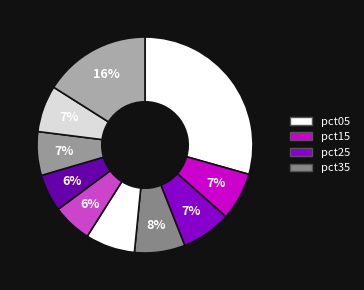

To the nearest percent, what is the average slice percentage?

10%